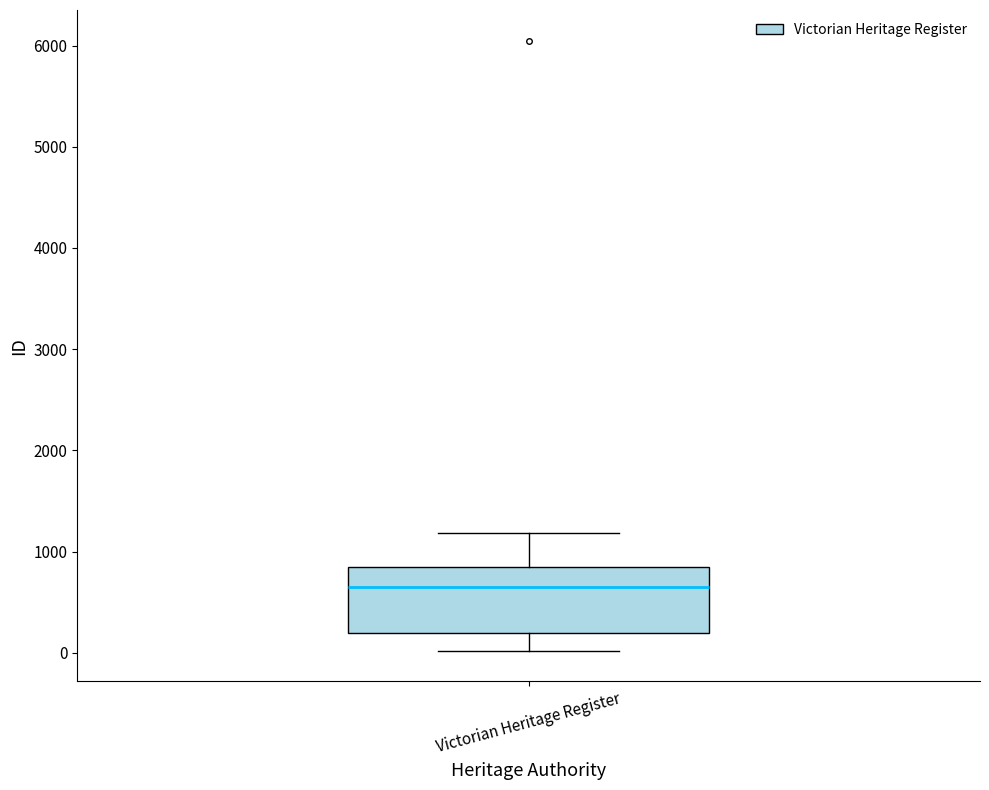

Read this box plot against the y-axis: the position of the median line, the range covered by the box, and the ends of both whiskers. The values are not printed on the chart, so give them approximately, as read against the axis.

median 700, box 200 to 900, whiskers 0 to 1200